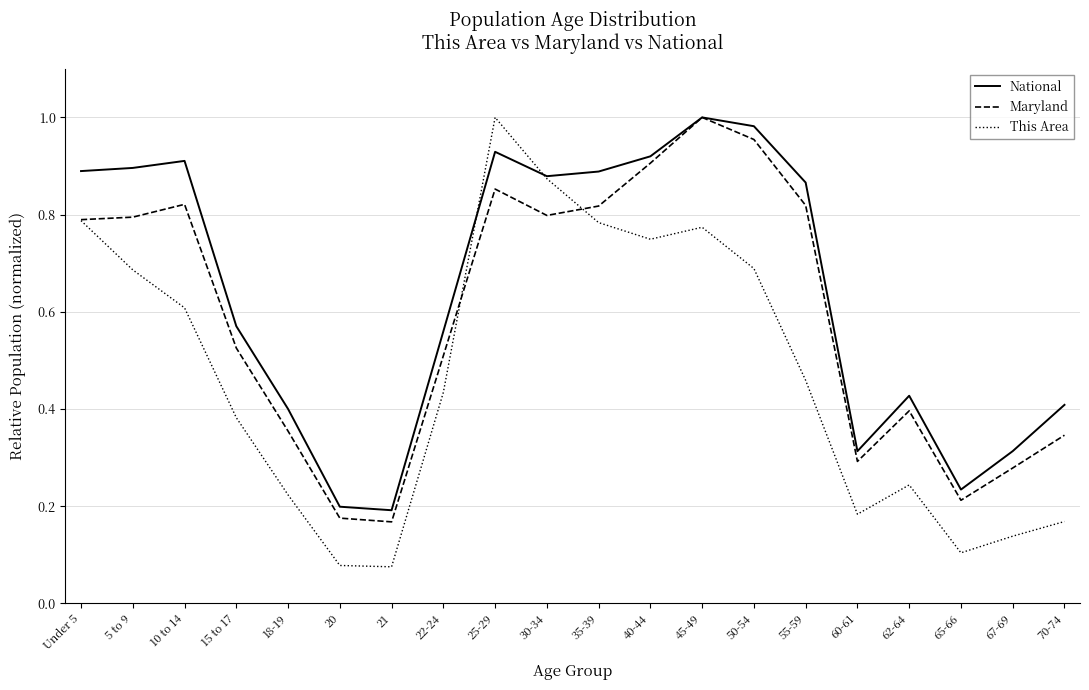

At which category does Maryland reach its first local peak?

10 to 14